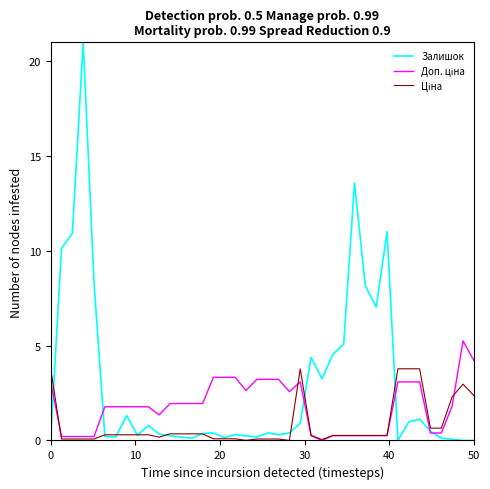

Which series has the largest total across all categories?

Залишок